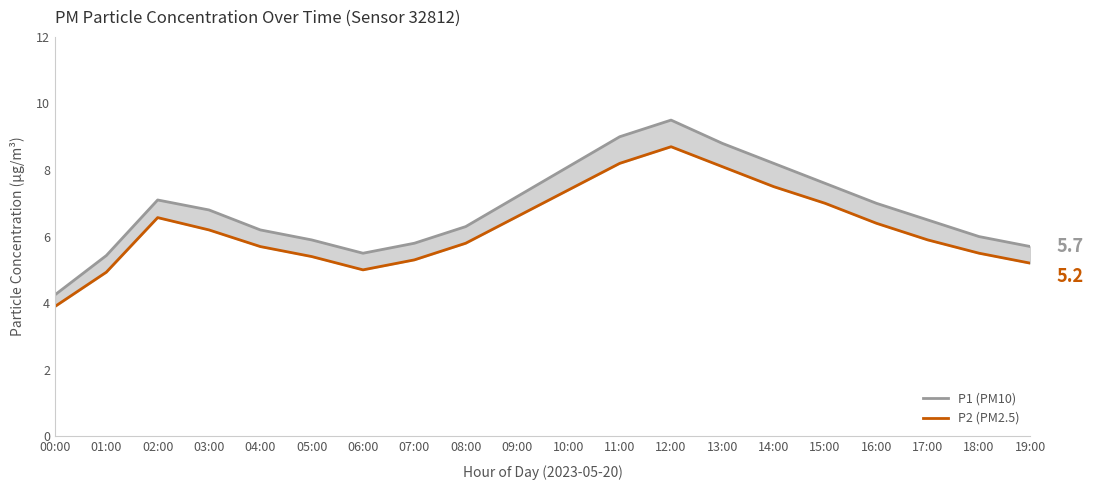

Rank the series by their maximum value, from lowest to highest.

P2 (PM2.5), P1 (PM10)